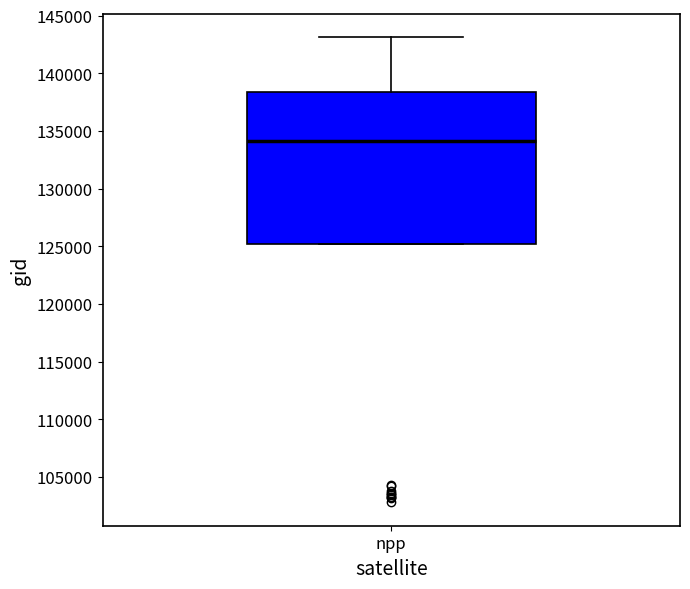

Read this box plot against the y-axis: the position of the median line, the range covered by the box, and the ends of both whiskers. The values are not printed on the chart, so give them approximately, as read against the axis.

median 134000, box 125000 to 138500, whiskers 125000 to 143000